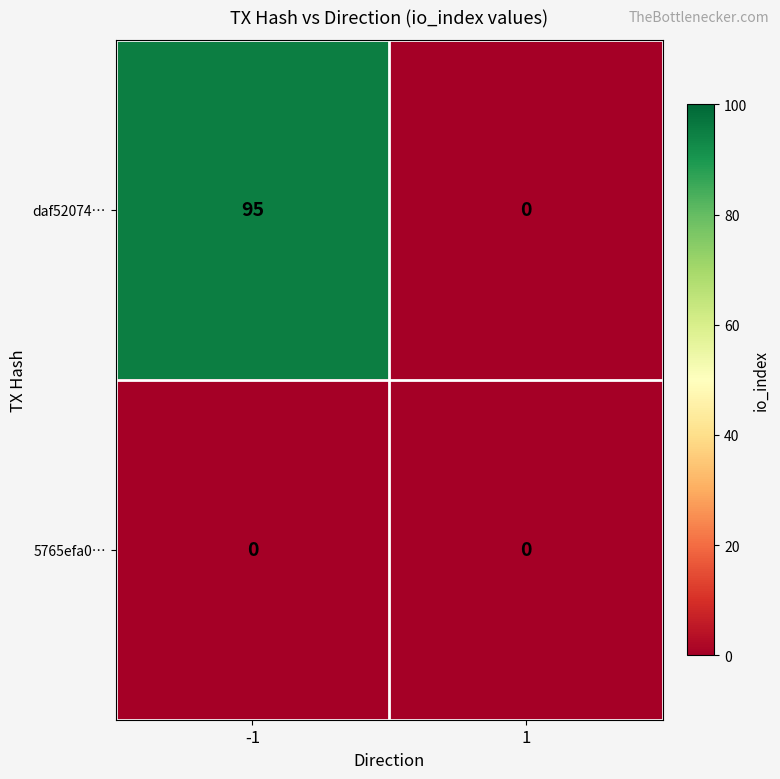

Rank the series by their maximum value, from highest to lowest.

daf52074…, 5765efa0…